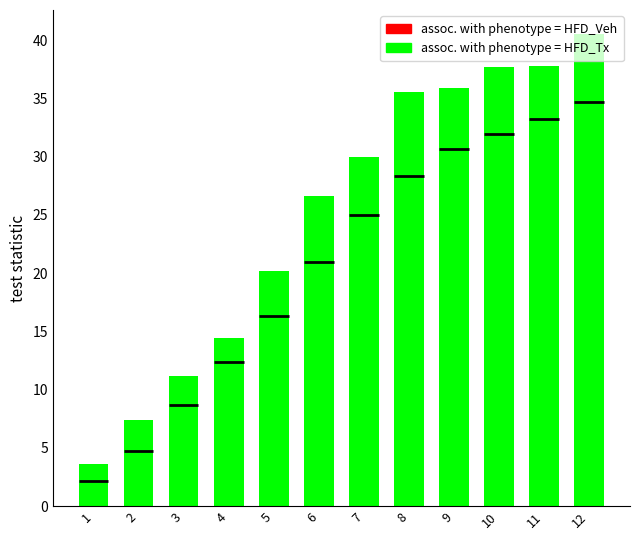

List the labels in order of value, largest first.

12, 11, 10, 9, 8, 7, 6, 5, 4, 3, 2, 1